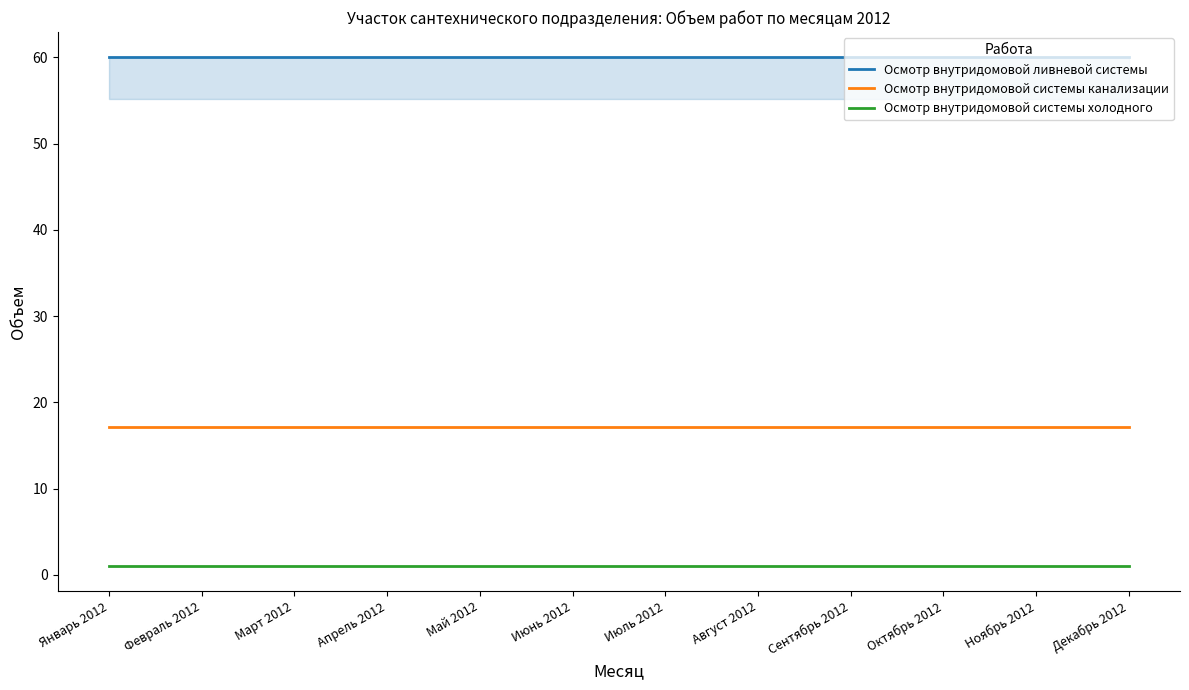

Is it true that Осмотр внутридомовой ливневой системы equals 60.0 at Май 2012?

True